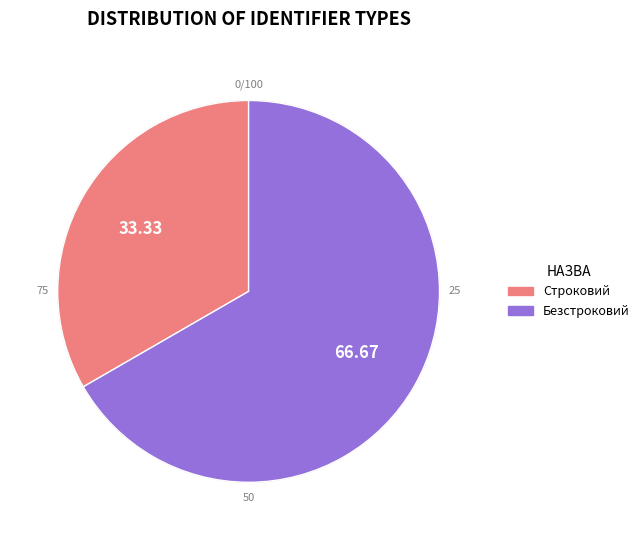

Does any single category account for the majority?

Yes